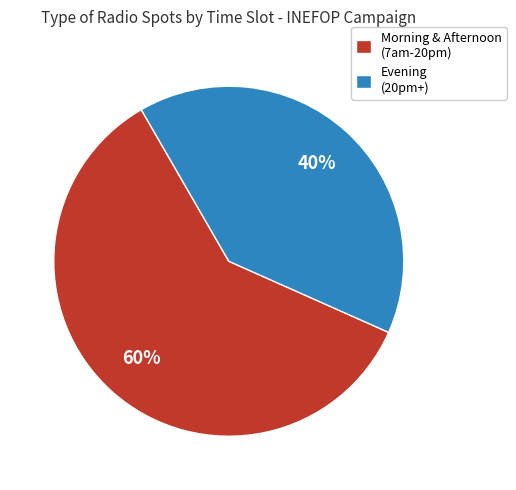

Combined, do Evening (20pm+) and Morning & Afternoon (7am-20pm) account for over 50%?

Yes